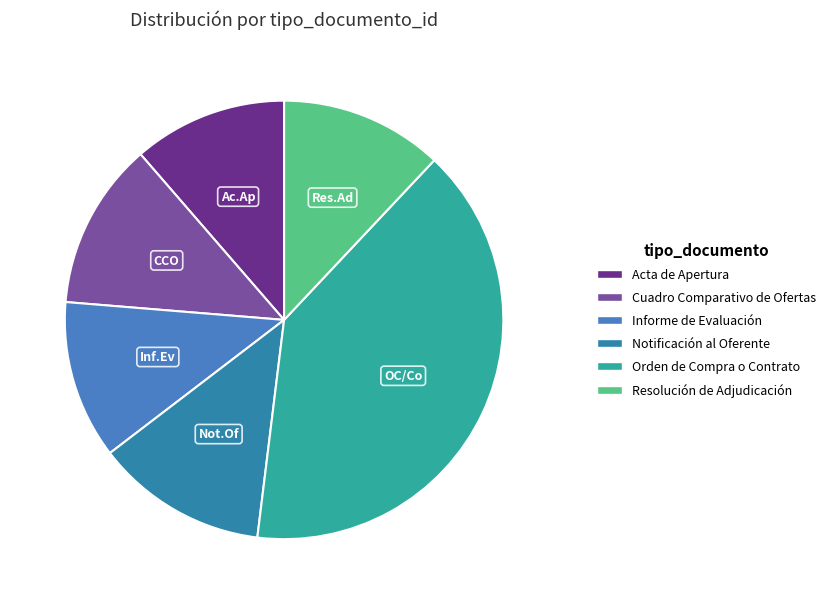

How many slices are in this pie chart?

6